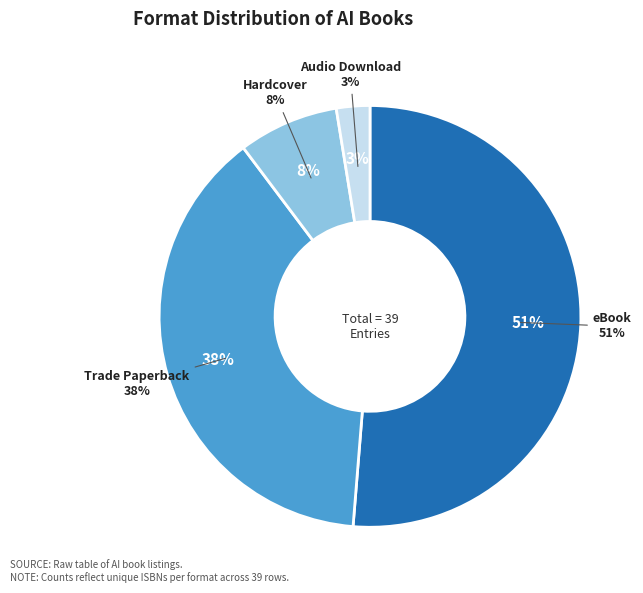

To the nearest percent, what is the average slice percentage?

25%